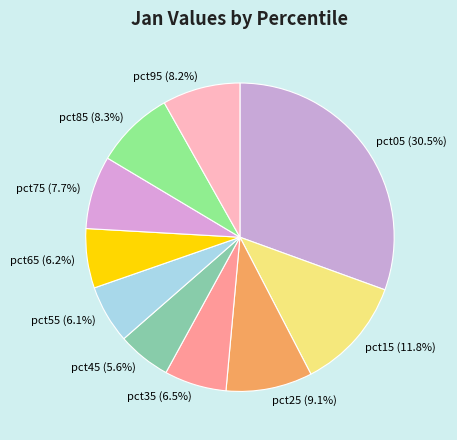

What is the ratio of the value at pct35 to the value at pct15?

0.6